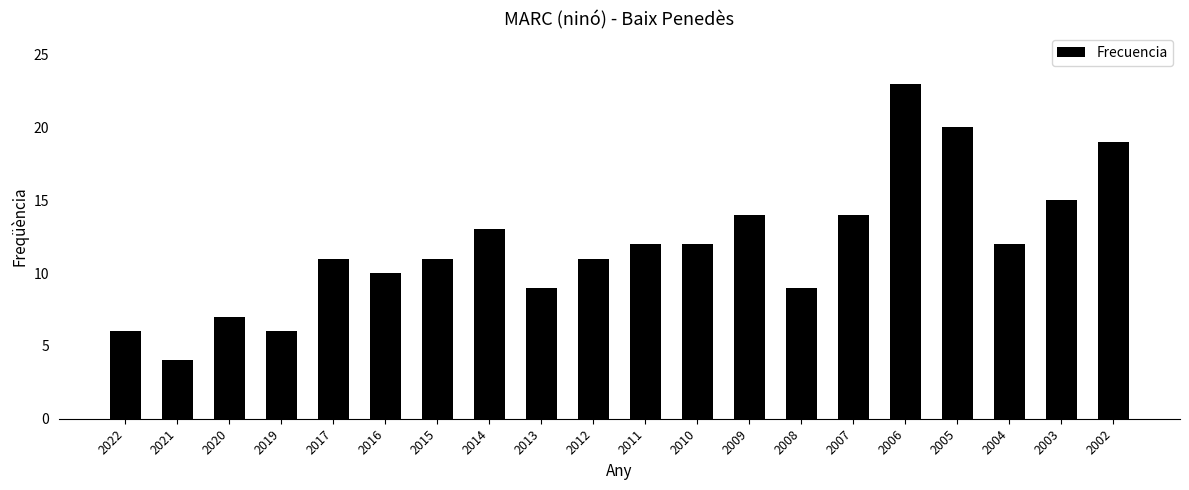

At which label is the value closest to 13?

2014